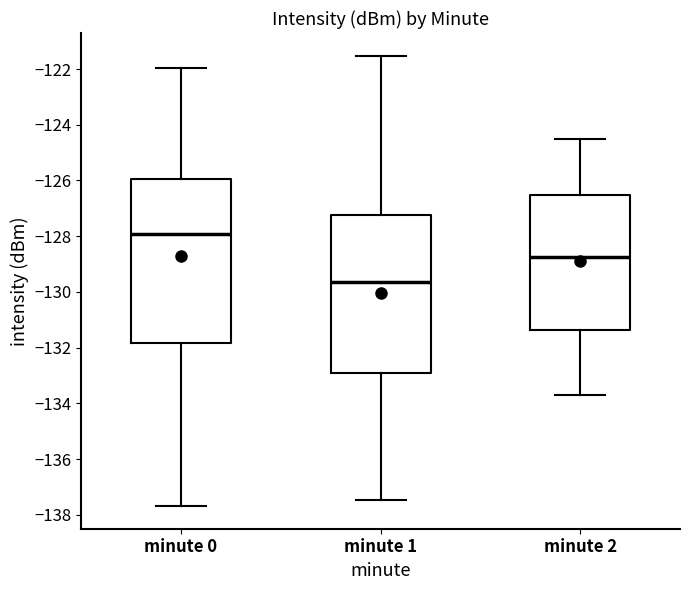

Where does the upper whisker of the box for minute 2 end on the y-axis? The values are not printed on the chart, so give them approximately, as read against the axis.

-124.4